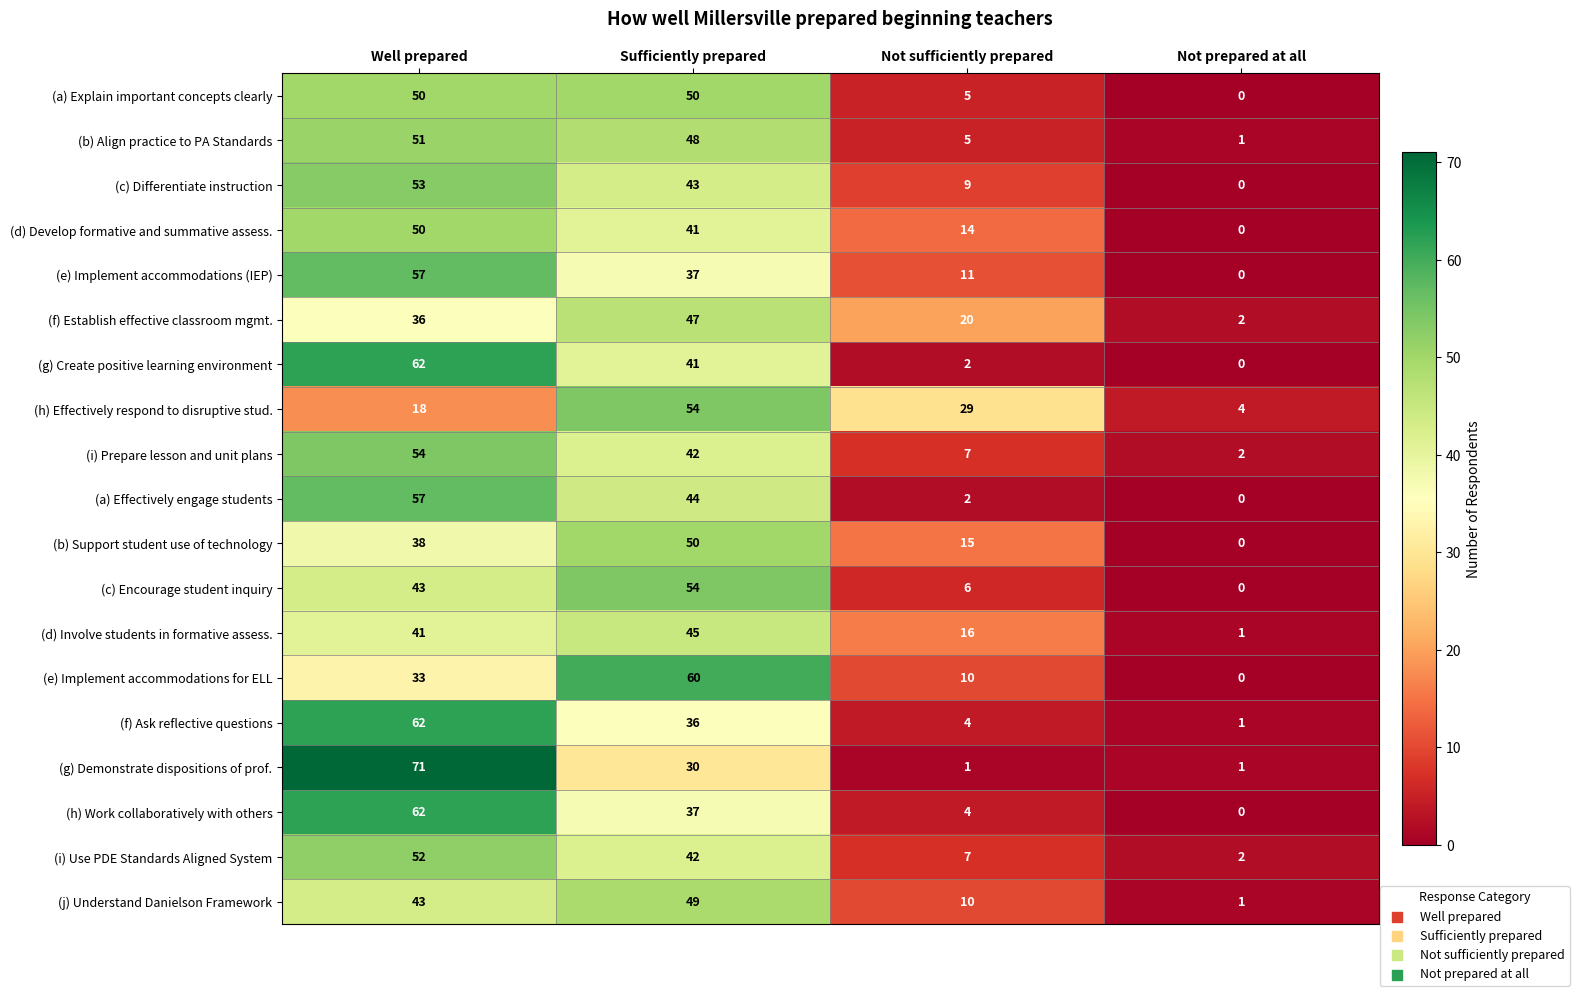

True or false: (g) Create positive learning environment has a value of 2 at Not sufficiently prepared.

True